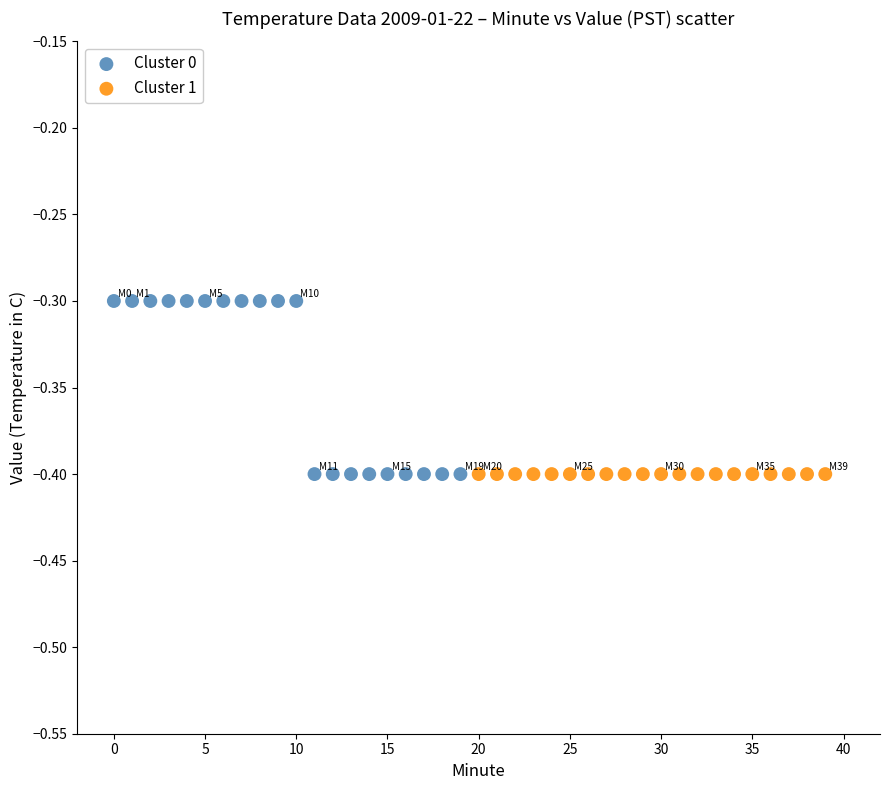

Which series contains the highest Y value?

Cluster 0